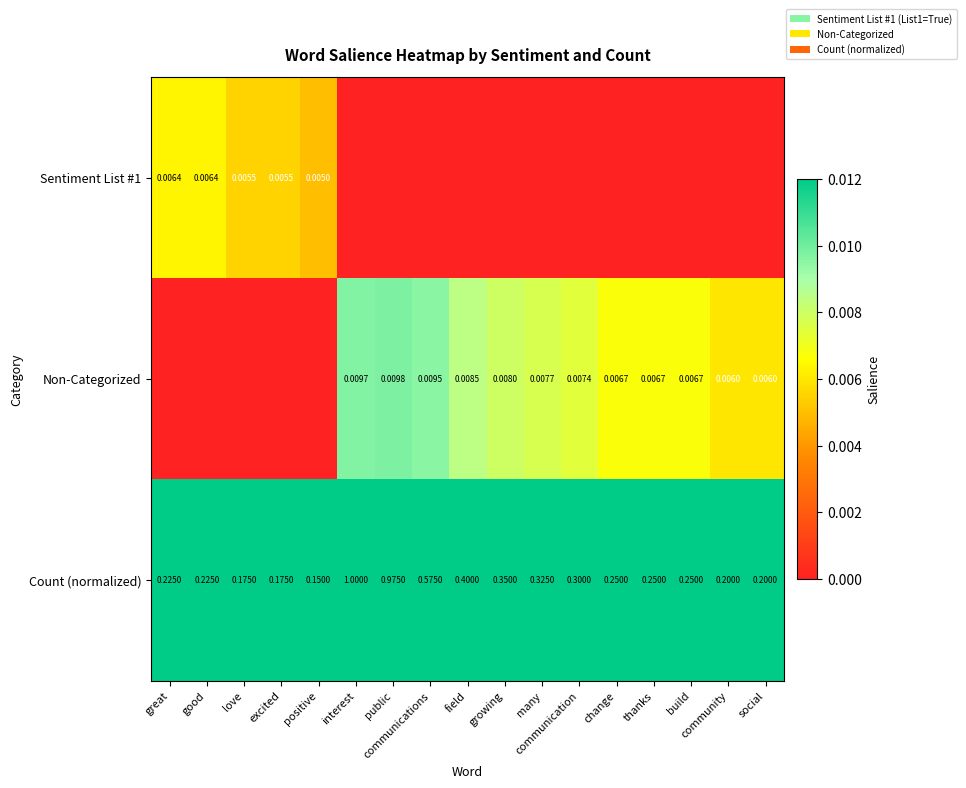

Which has a higher value, interest or build?

interest